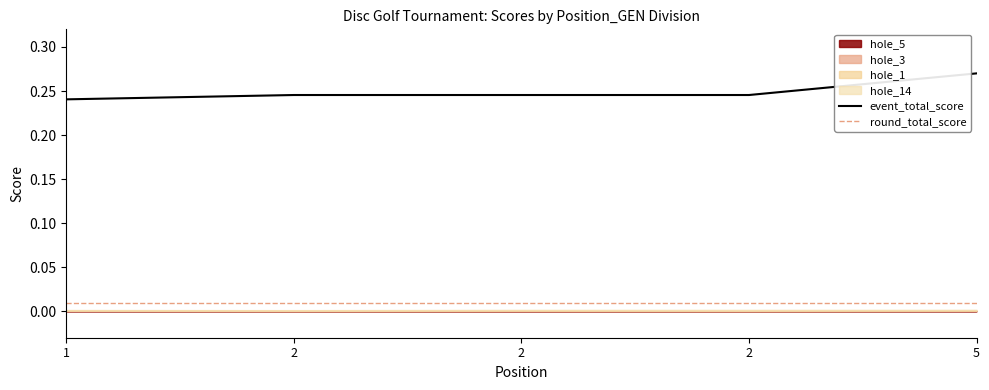

Which series has the largest total across all categories?

event_total_score